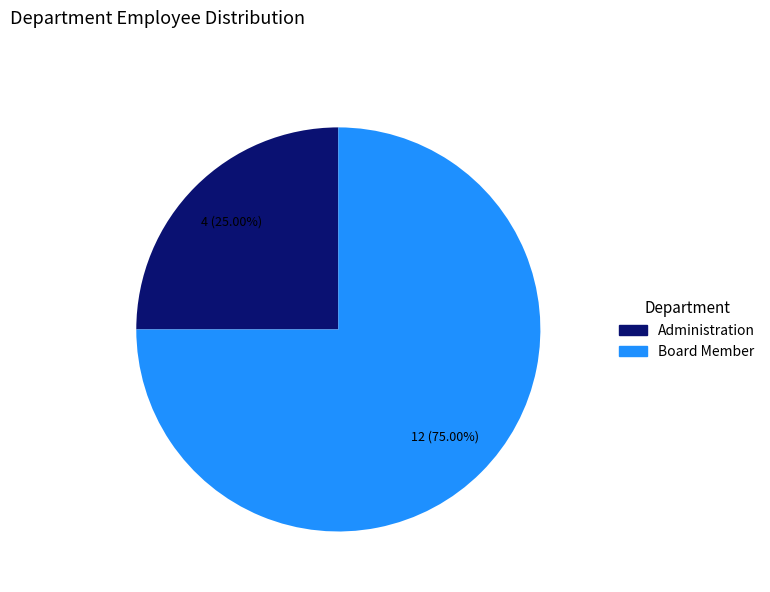

Which category has the smallest portion of the pie?

Administration